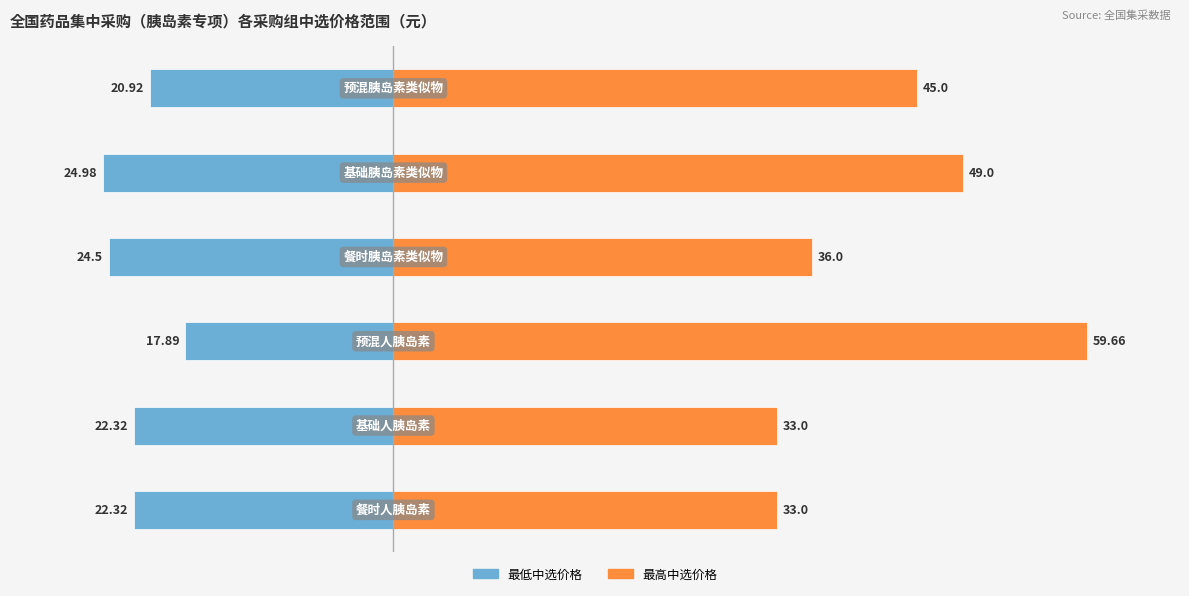

Between 2 and 3, which series saw the biggest shift?

最高中选价格